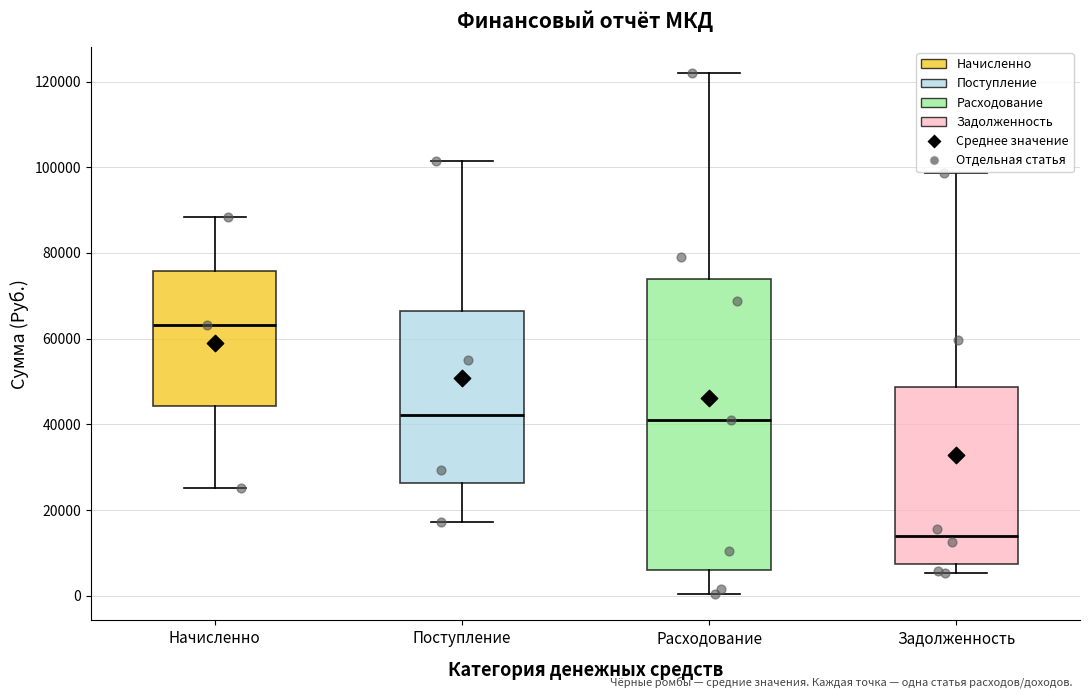

Which box has the lowest median line?

Задолженность